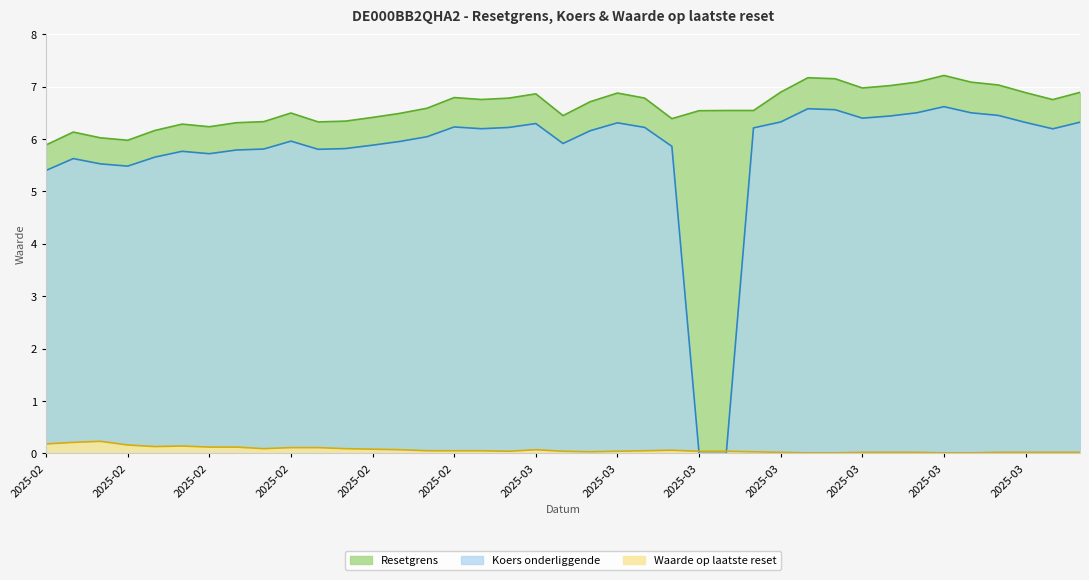

What position from the right is 2025-02-26?

15